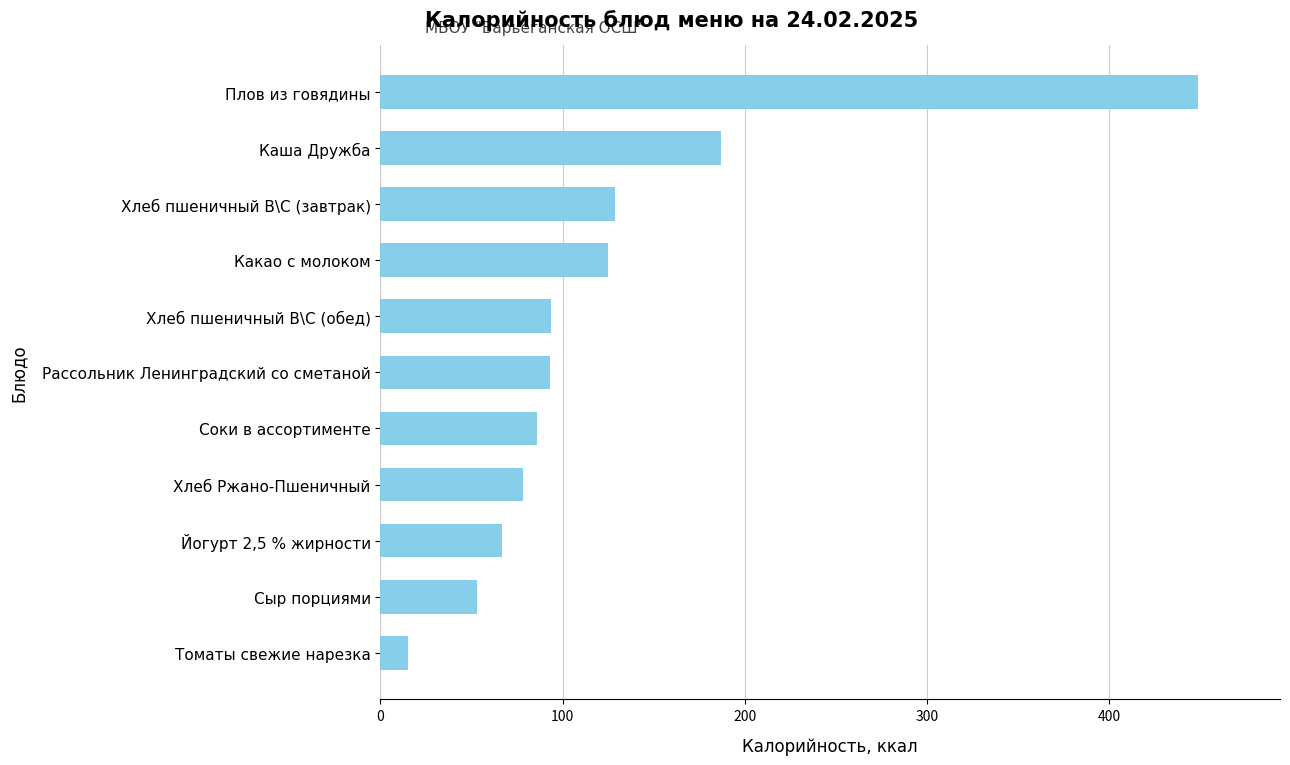

The value at Плов из говядины is 629.6. True or false?

False